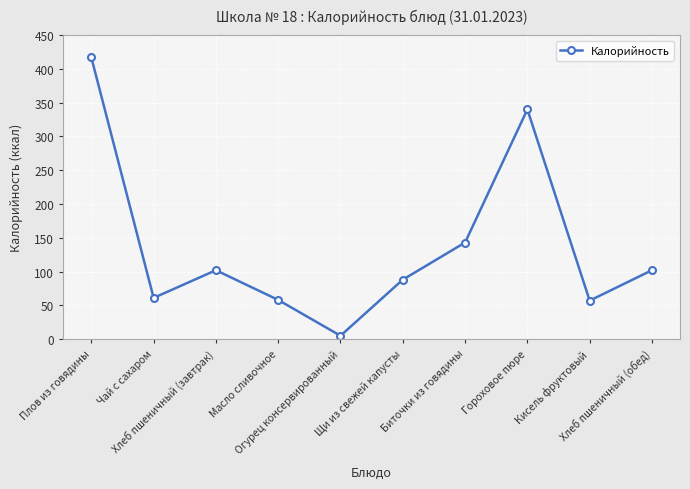

Is this an area chart (filled region under the line)?

No